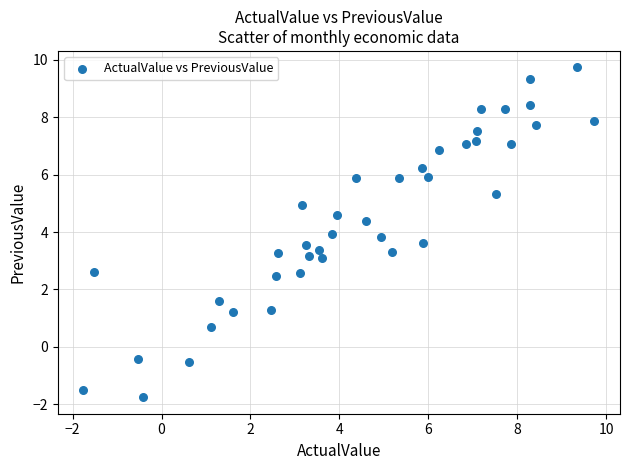

What is the range of Y values (max minus min)?

11.5